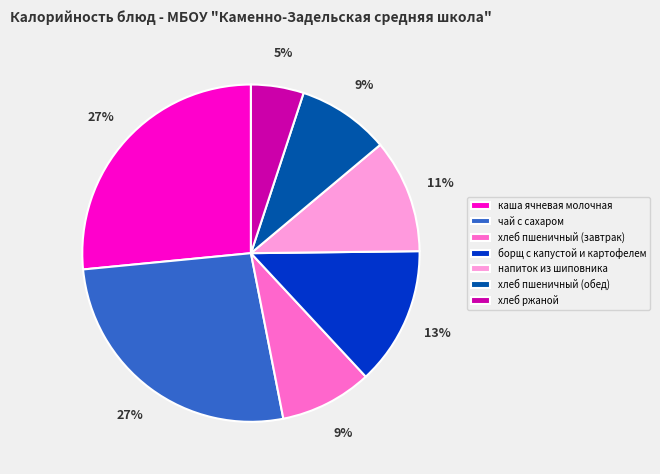

True or false: хлеб пшеничный (обед) accounts for 22% of the total.

False